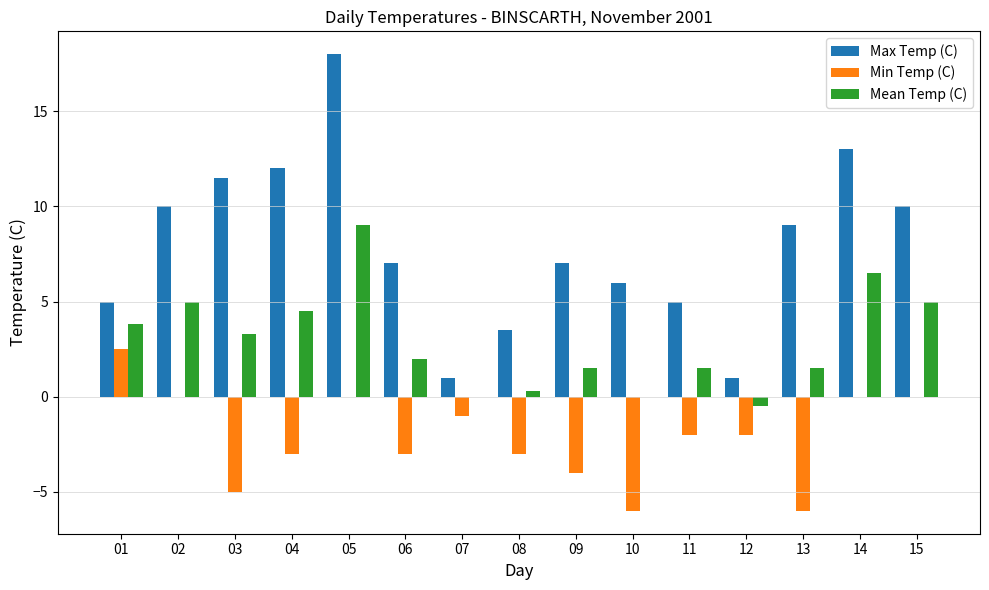

True or false: Max Temp (C) has a value of 15.8 at 04.

False